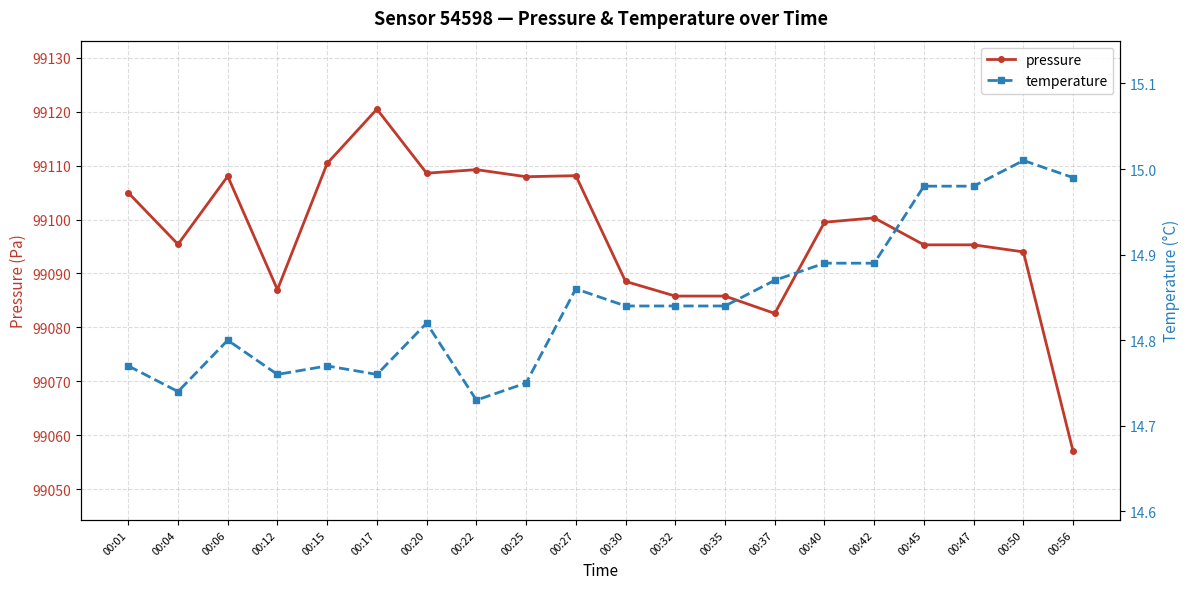

How many values in the pressure series are below 99099?

10